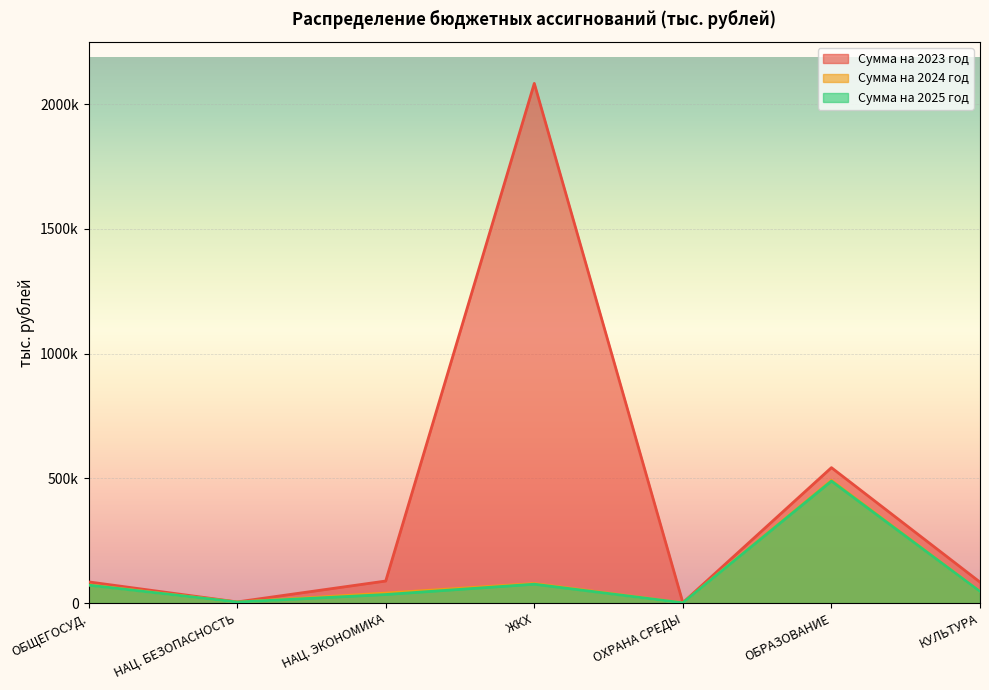

What is the maximum value shown in the chart?

2083475.6